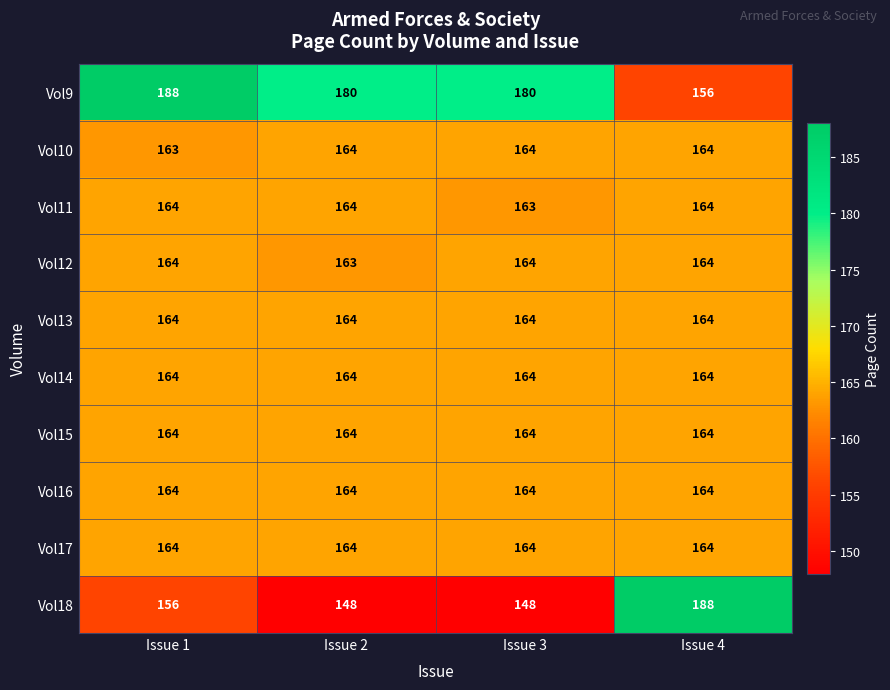

Which series has the largest total across all categories?

Vol9